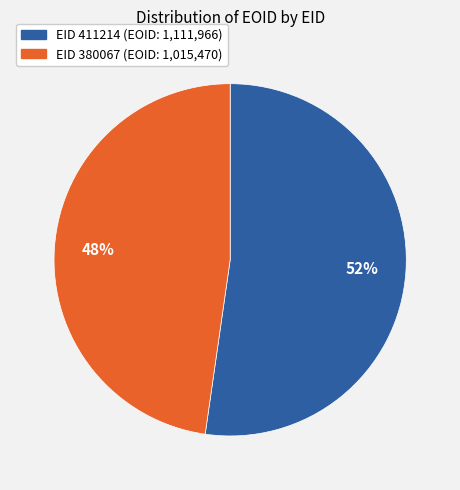

Is there a majority slice in this chart?

Yes